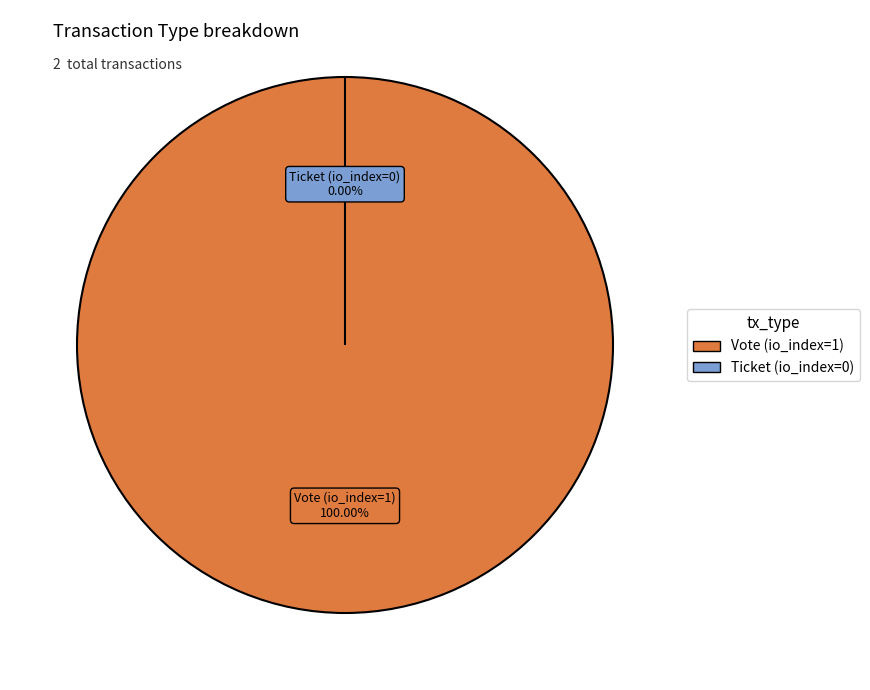

True or false: Ticket (io_index=0) accounts for 1% of the total.

False